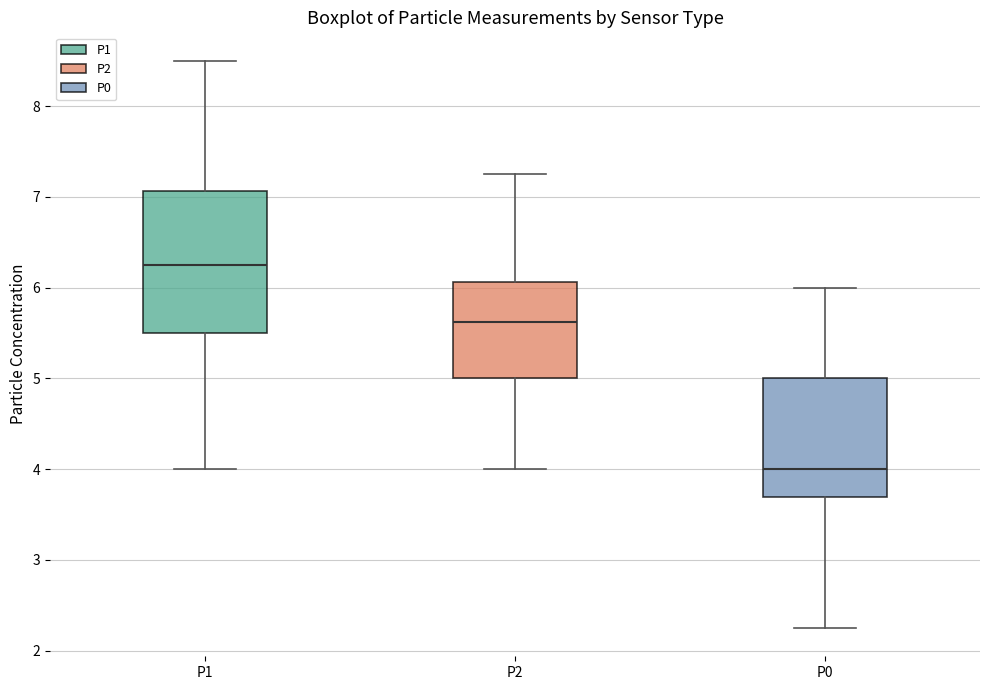

Comparing the boxes themselves (not the whiskers), which one is the tallest?

P1